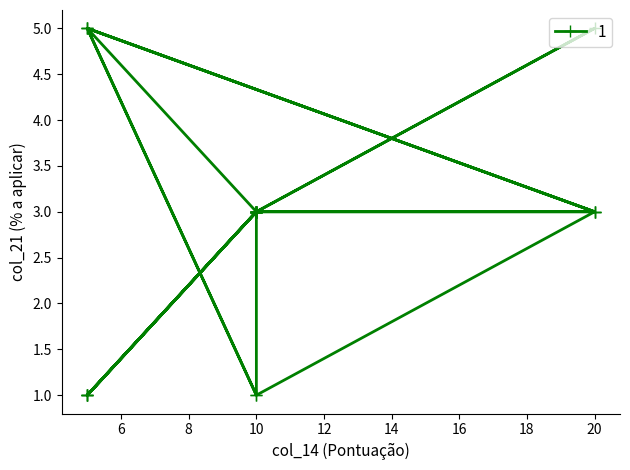

How many distinct data groups are displayed?

1